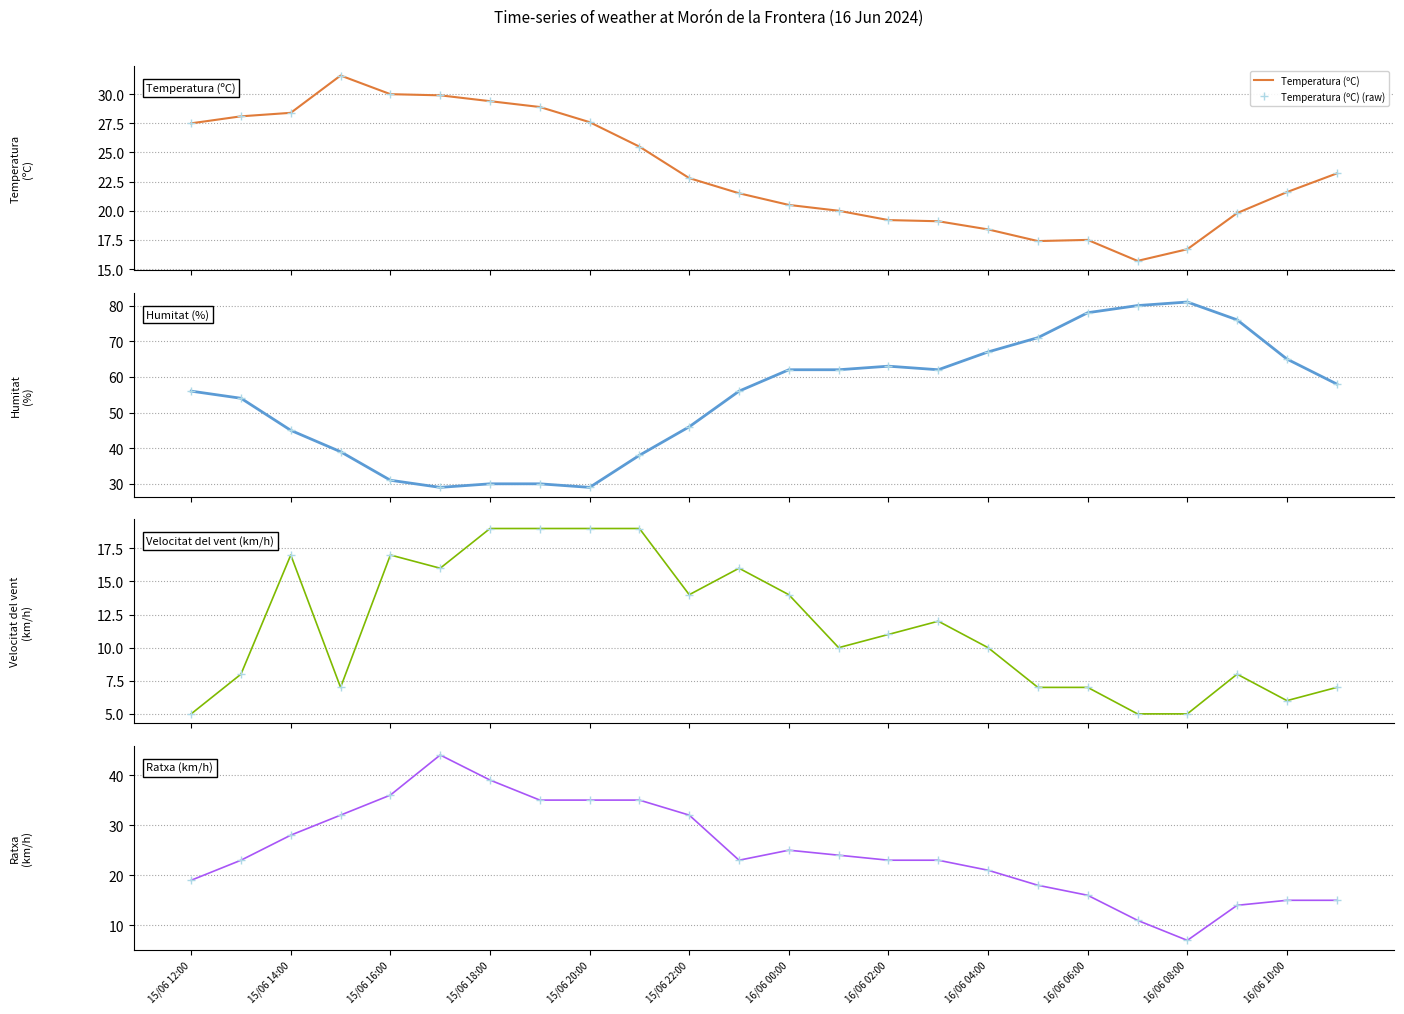

Reading right to left, what are all the values shown in this chart?

Temperatura (ºC): 16/06 11:00=23.2	16/06 10:00=21.6	16/06 09:00=19.8	16/06 08:00=16.7	16/06 07:00=15.7	16/06 06:00=17.5	16/06 05:00=17.4	16/06 04:00=18.4	16/06 03:00=19.1	16/06 02:00=19.2	16/06 01:00=20.0	16/06 00:00=20.5	15/06 23:00=21.5	15/06 22:00=22.8	15/06 21:00=25.5	15/06 20:00=27.6	15/06 19:00=28.9	15/06 18:00=29.4	15/06 17:00=29.9	15/06 16:00=30.0	15/06 15:00=31.6	15/06 14:00=28.4	15/06 13:00=28.1	15/06 12:00=27.5
Humitat (%): 16/06 11:00=58.0	16/06 10:00=65.0	16/06 09:00=76.0	16/06 08:00=81.0	16/06 07:00=80.0	16/06 06:00=78.0	16/06 05:00=71.0	16/06 04:00=67.0	16/06 03:00=62.0	16/06 02:00=63.0	16/06 01:00=62.0	16/06 00:00=62.0	15/06 23:00=56.0	15/06 22:00=46.0	15/06 21:00=38.0	15/06 20:00=29.0	15/06 19:00=30.0	15/06 18:00=30.0	15/06 17:00=29.0	15/06 16:00=31.0	15/06 15:00=39.0	15/06 14:00=45.0	15/06 13:00=54.0	15/06 12:00=56.0
Velocitat del vent (km/h): 16/06 11:00=7.0	16/06 10:00=6.0	16/06 09:00=8.0	16/06 08:00=5.0	16/06 07:00=5.0	16/06 06:00=7.0	16/06 05:00=7.0	16/06 04:00=10.0	16/06 03:00=12.0	16/06 02:00=11.0	16/06 01:00=10.0	16/06 00:00=14.0	15/06 23:00=16.0	15/06 22:00=14.0	15/06 21:00=19.0	15/06 20:00=19.0	15/06 19:00=19.0	15/06 18:00=19.0	15/06 17:00=16.0	15/06 16:00=17.0	15/06 15:00=7.0	15/06 14:00=17.0	15/06 13:00=8.0	15/06 12:00=5.0
Ratxa (km/h): 16/06 11:00=15.0	16/06 10:00=15.0	16/06 09:00=14.0	16/06 08:00=7.0	16/06 07:00=11.0	16/06 06:00=16.0	16/06 05:00=18.0	16/06 04:00=21.0	16/06 03:00=23.0	16/06 02:00=23.0	16/06 01:00=24.0	16/06 00:00=25.0	15/06 23:00=23.0	15/06 22:00=32.0	15/06 21:00=35.0	15/06 20:00=35.0	15/06 19:00=35.0	15/06 18:00=39.0	15/06 17:00=44.0	15/06 16:00=36.0	15/06 15:00=32.0	15/06 14:00=28.0	15/06 13:00=23.0	15/06 12:00=19.0